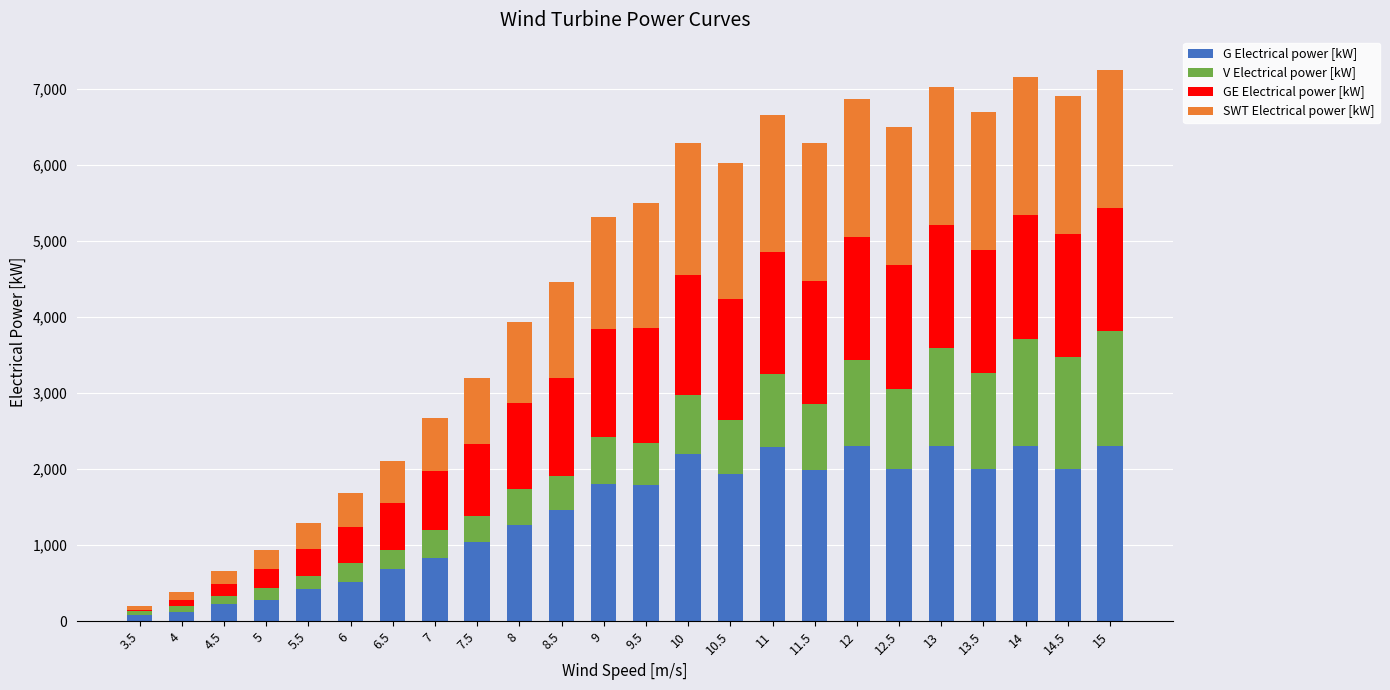

What is the sum of all G Electrical power [kW] values?

34172